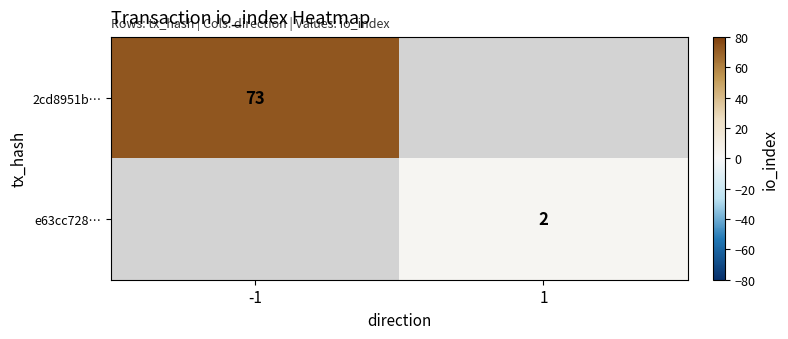

The 2cd8951b… series shows 18.1 at -1. True or false?

False